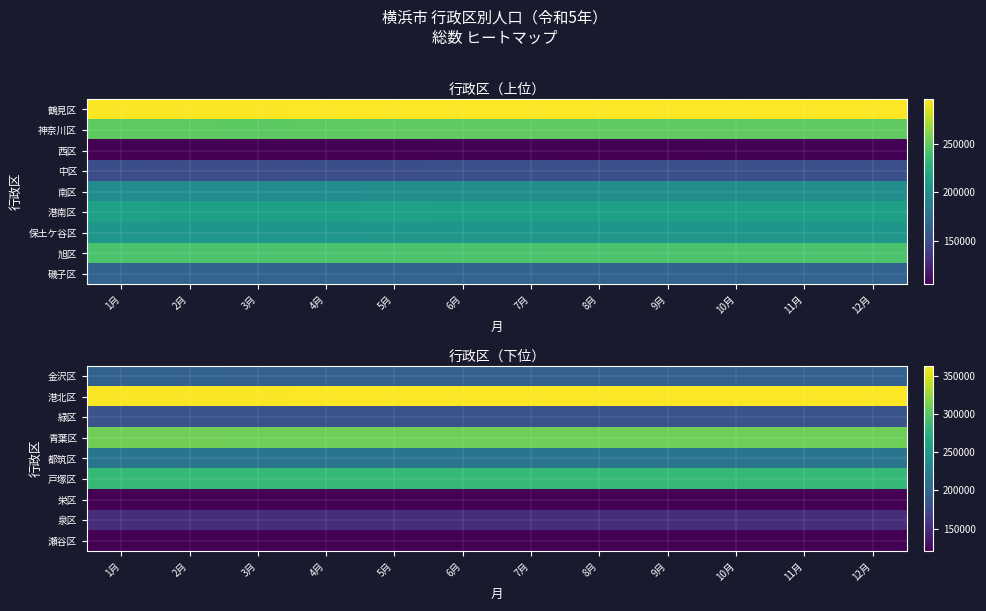

What is the minimum value shown in the chart?

120713